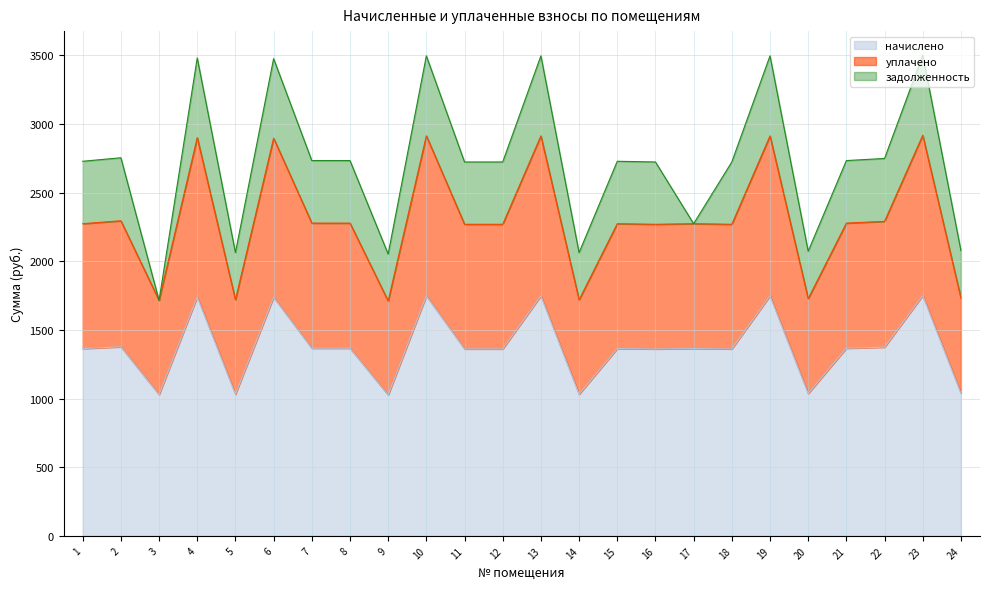

How many lines are shown in the chart?

3